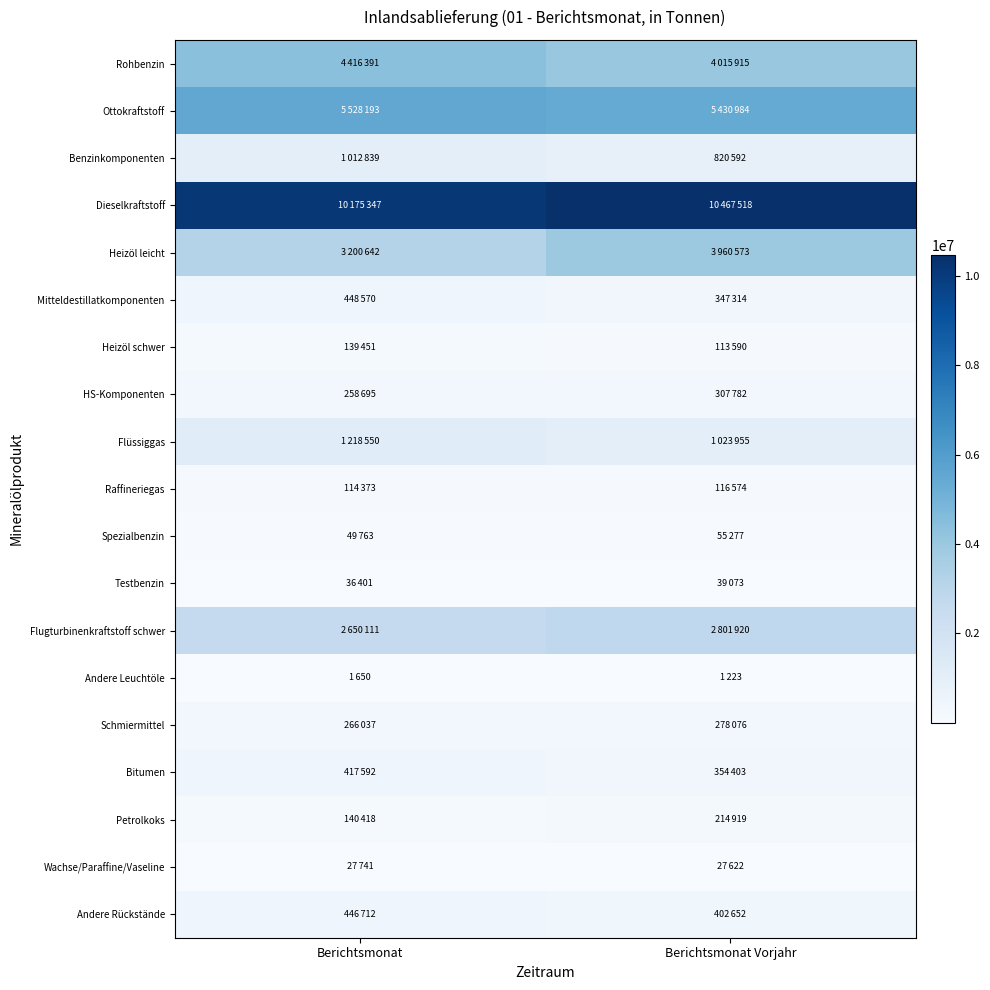

Reading right to left, transcribe all the data shown in this chart.

Rohbenzin: Berichtsmonat Vorjahr=4015915	Berichtsmonat=4416391
Ottokraftstoff: Berichtsmonat Vorjahr=5430984	Berichtsmonat=5528193
Benzinkomponenten: Berichtsmonat Vorjahr=820592	Berichtsmonat=1012839
Dieselkraftstoff: Berichtsmonat Vorjahr=10467518	Berichtsmonat=10175347
Heizöl leicht: Berichtsmonat Vorjahr=3960573	Berichtsmonat=3200642
Mitteldestillatkomponenten: Berichtsmonat Vorjahr=347314	Berichtsmonat=448570
Heizöl schwer: Berichtsmonat Vorjahr=113590	Berichtsmonat=139451
HS-Komponenten: Berichtsmonat Vorjahr=307782	Berichtsmonat=258695
Flüssiggas: Berichtsmonat Vorjahr=1023955	Berichtsmonat=1218550
Raffineriegas: Berichtsmonat Vorjahr=116574	Berichtsmonat=114373
Spezialbenzin: Berichtsmonat Vorjahr=55277	Berichtsmonat=49763
Testbenzin: Berichtsmonat Vorjahr=39073	Berichtsmonat=36401
Flugturbinenkraftstoff schwer: Berichtsmonat Vorjahr=2801920	Berichtsmonat=2650111
Andere Leuchtöle: Berichtsmonat Vorjahr=1223	Berichtsmonat=1650
Schmiermittel: Berichtsmonat Vorjahr=278076	Berichtsmonat=266037
Bitumen: Berichtsmonat Vorjahr=354403	Berichtsmonat=417592
Petrolkoks: Berichtsmonat Vorjahr=214919	Berichtsmonat=140418
Wachse/Paraffine/Vaseline: Berichtsmonat Vorjahr=27622	Berichtsmonat=27741
Andere Rückstände: Berichtsmonat Vorjahr=402652	Berichtsmonat=446712